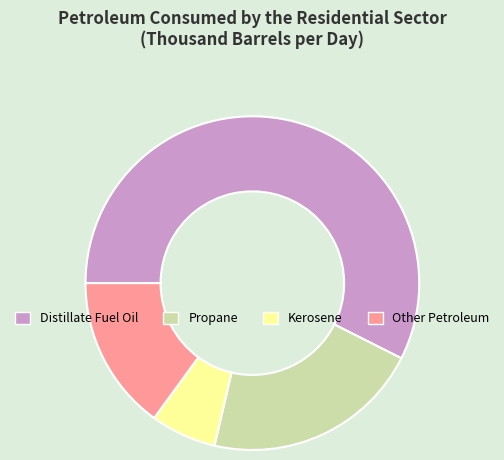

What is the majority slice?

Distillate Fuel Oil